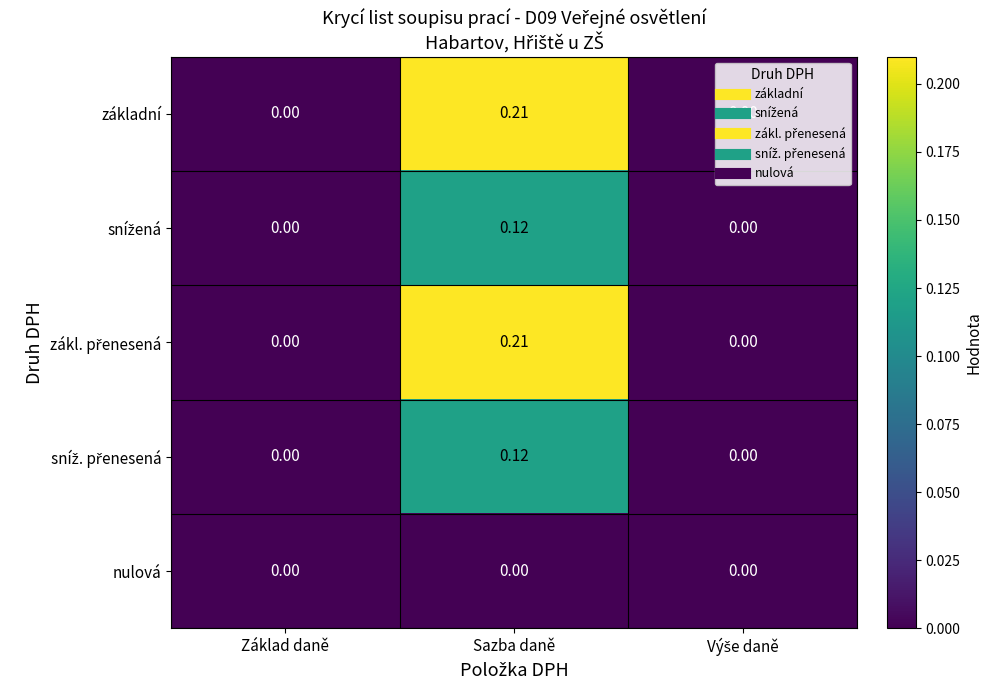

At which category does the chart reach its peak across all series?

Sazba daně